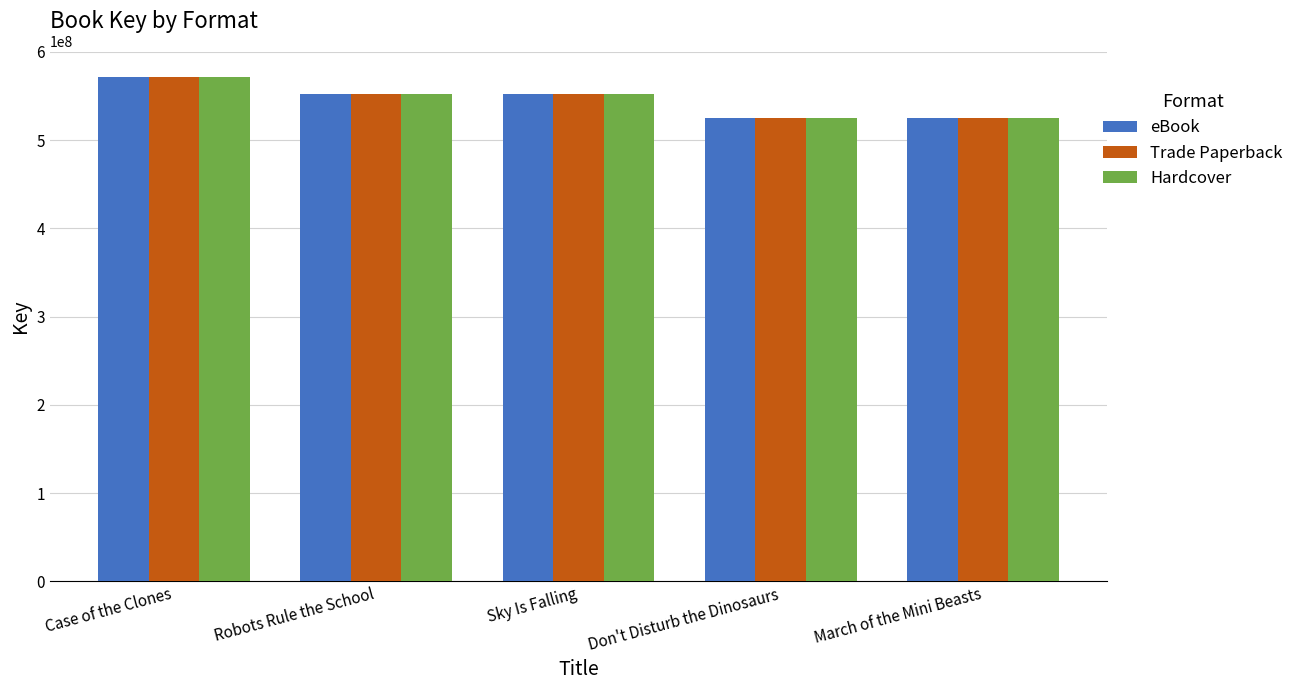

What are all the series names shown in the legend?

eBook, Trade Paperback, Hardcover